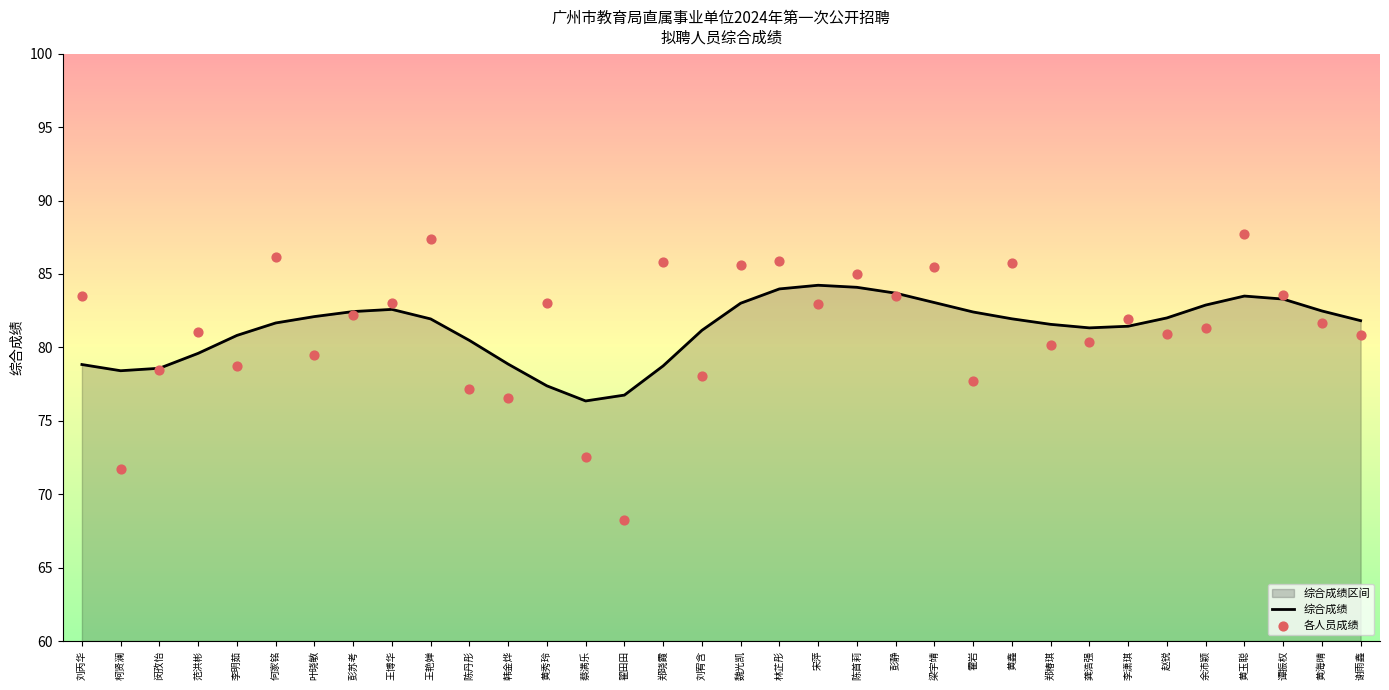

What is the maximum value for 综合成绩?

84.2